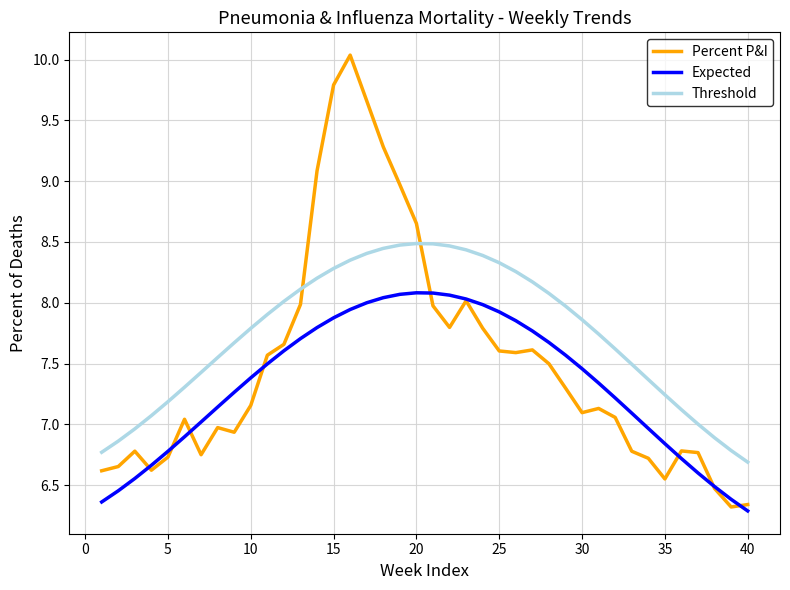

Which series has the largest range (max minus min)?

Percent P&I